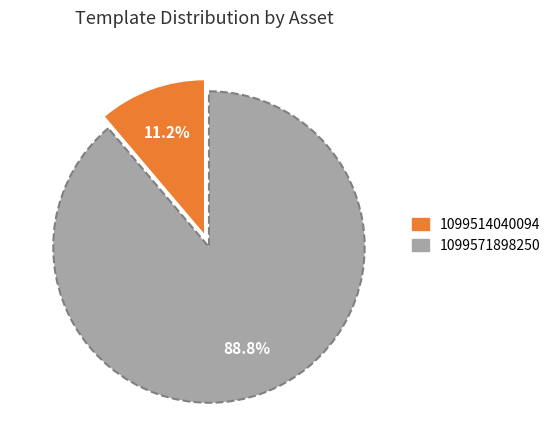

To the nearest percent, what is the difference between the 1099571898250 and 1099514040094 slice percentages?

78%